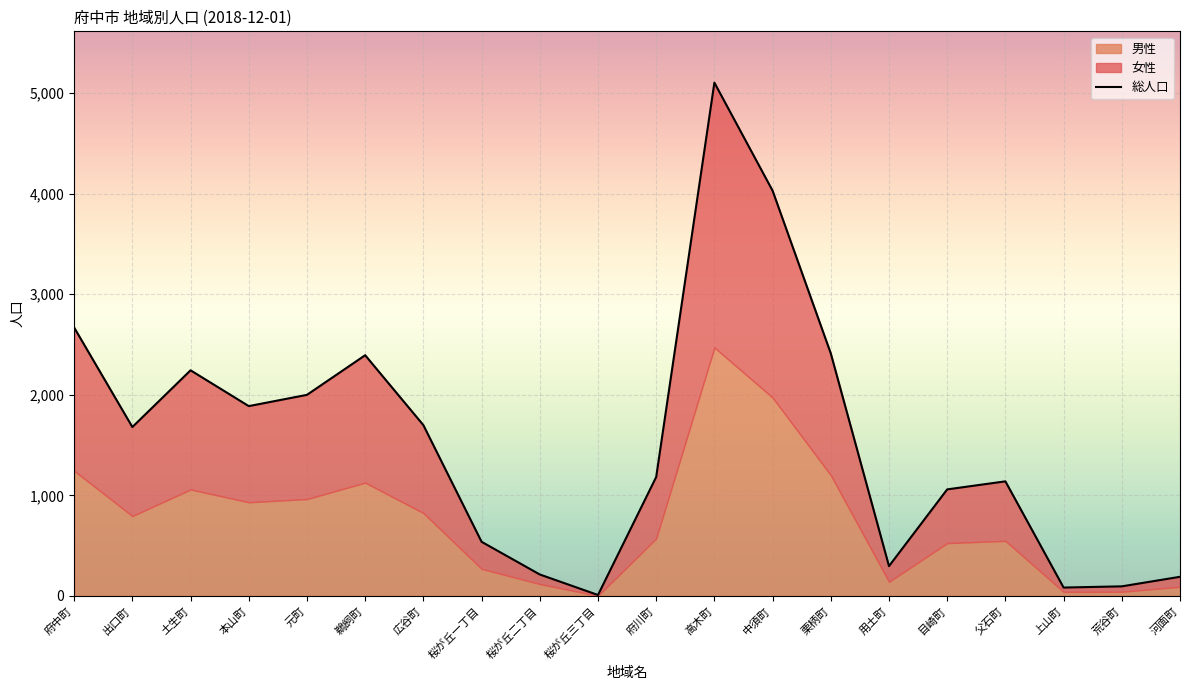

Where is the first local minimum for 総人口?

出口町